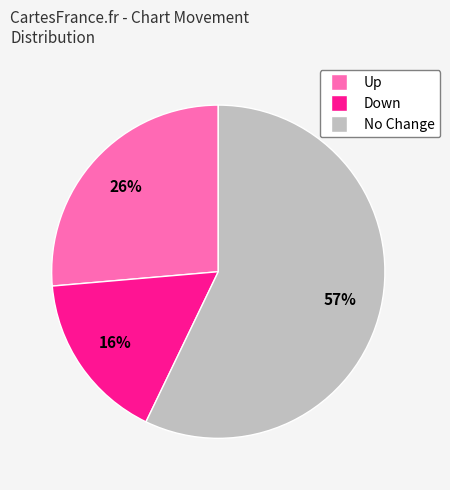

Which has a higher value, Up or No Change?

No Change